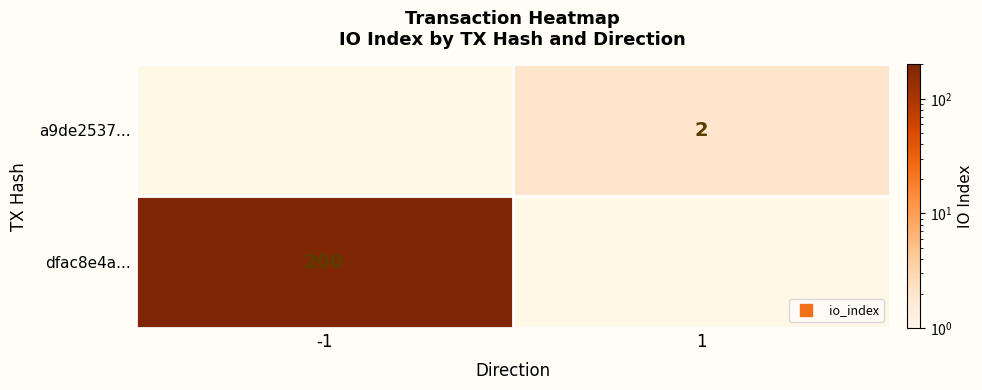

Is the value of dfac8e4a... at io_index greater than the value of a9de2537... at io_index?

Yes